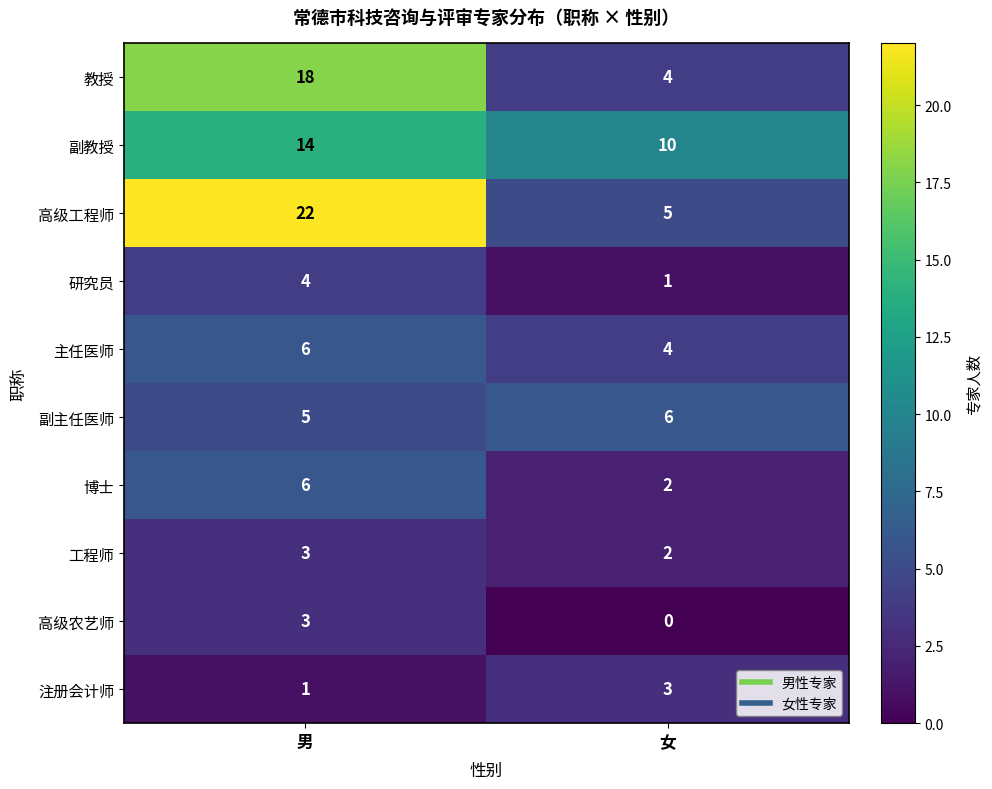

What is the difference between the maximum and minimum values in the 研究员 series?

3